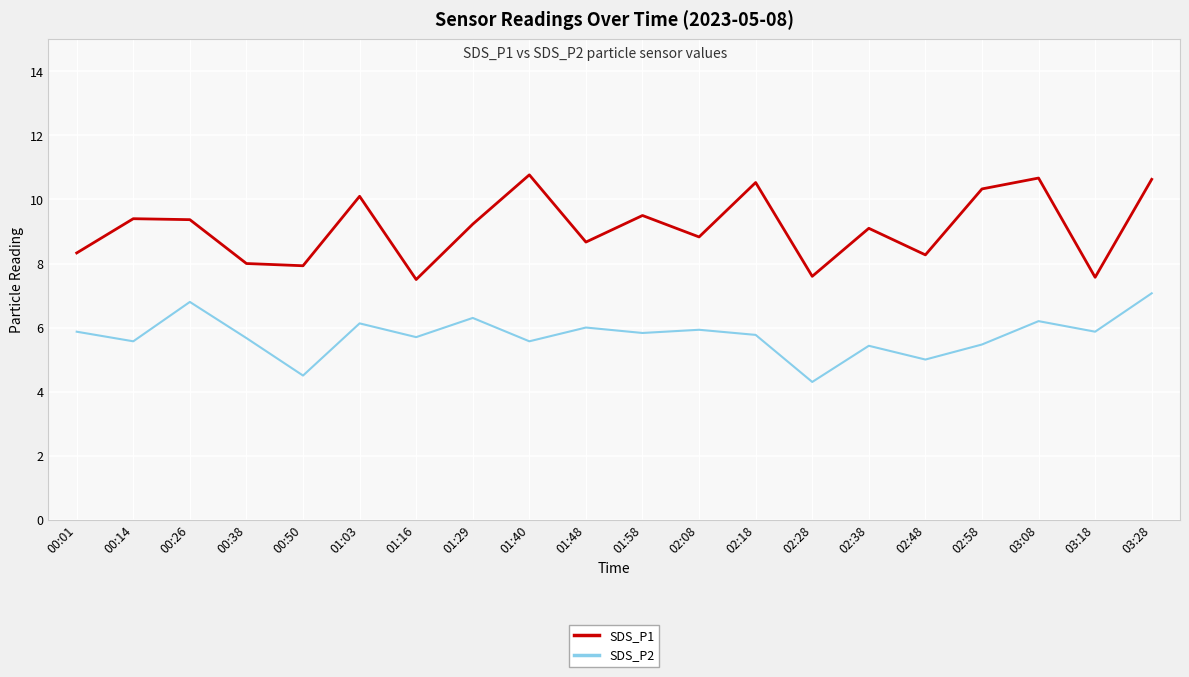

What position from the right is 01:48?

11